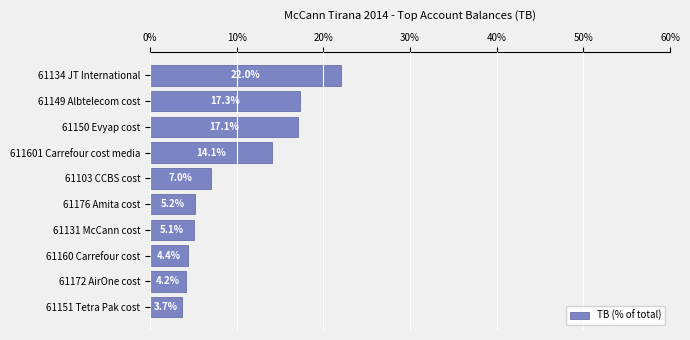

Rank the categories by value from lowest to highest.

61151 Tetra Pak cost, 61172 AirOne cost, 61160 Carrefour cost, 61131 McCann cost, 61176 Amita cost, 61103 CCBS cost, 611601 Carrefour cost media, 61150 Evyap cost, 61149 Albtelecom cost, 61134 JT International